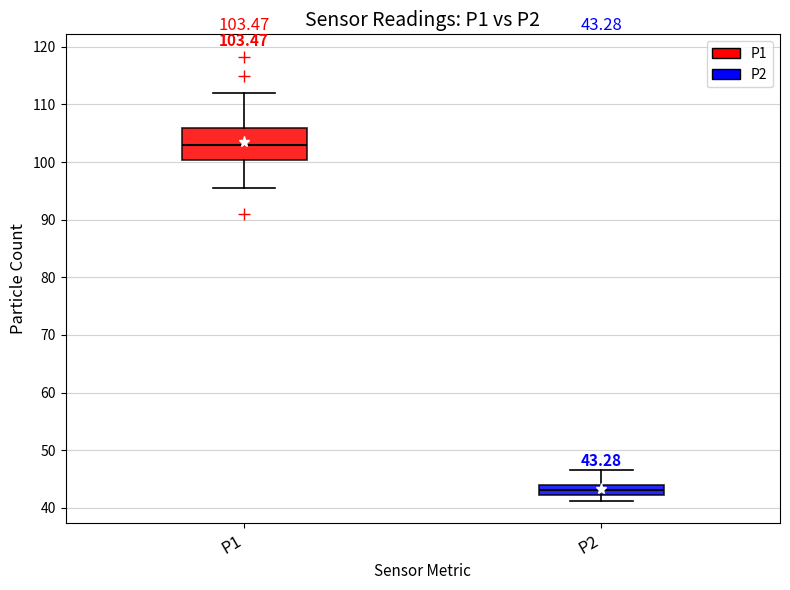

Which box's median line is the lowest?

P2